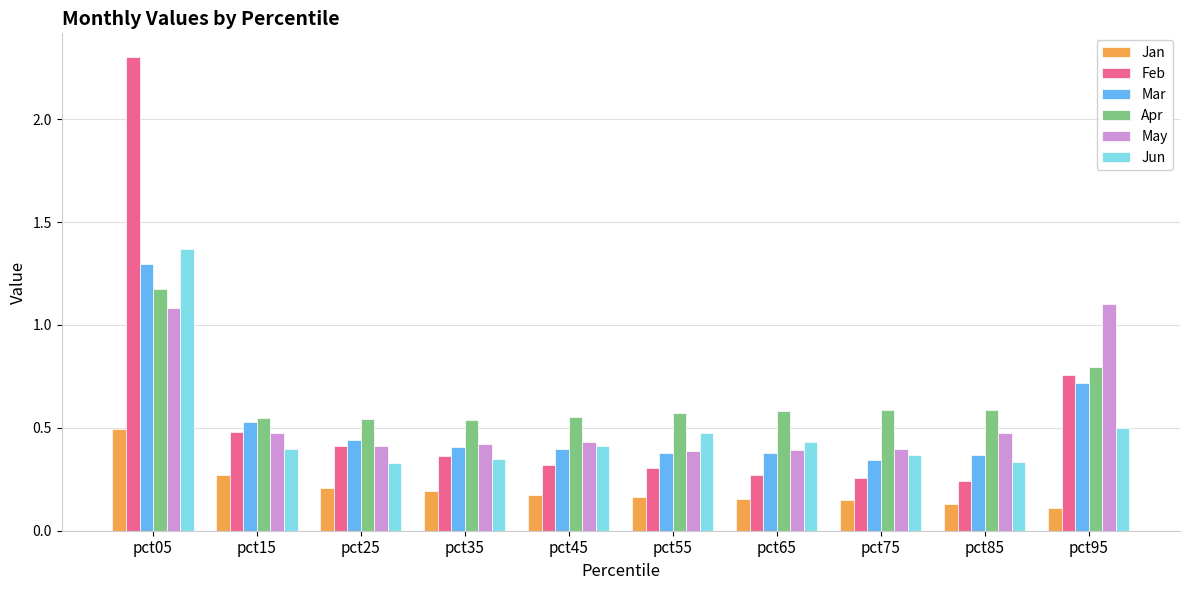

At which category is the sum across all series the highest?

pct05